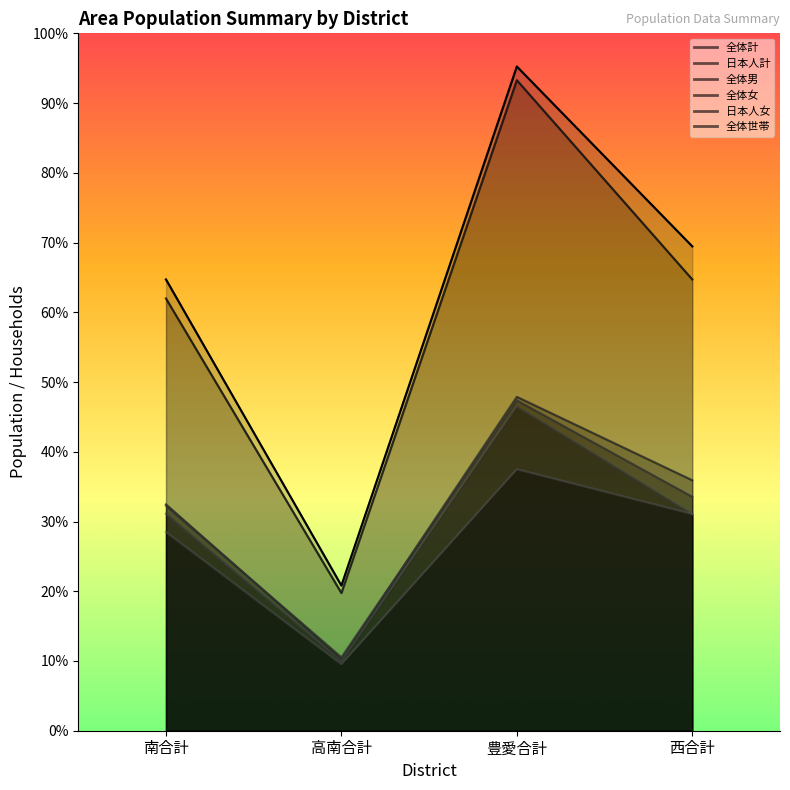

The value of 全体男 at 西合計 is 1310. True or false?

False